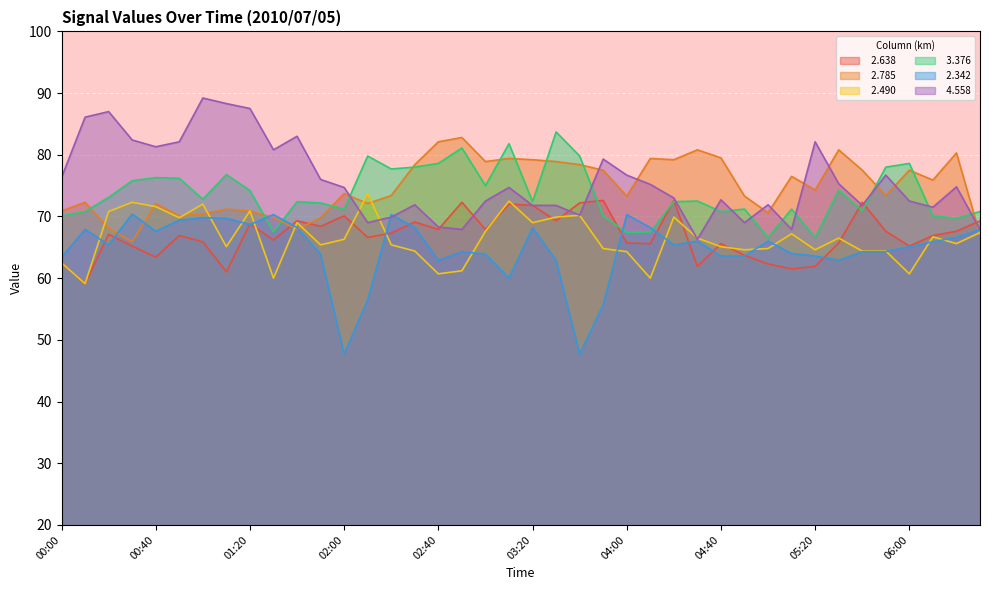

The   2.342 series shows 122.1 at 01:40. True or false?

False